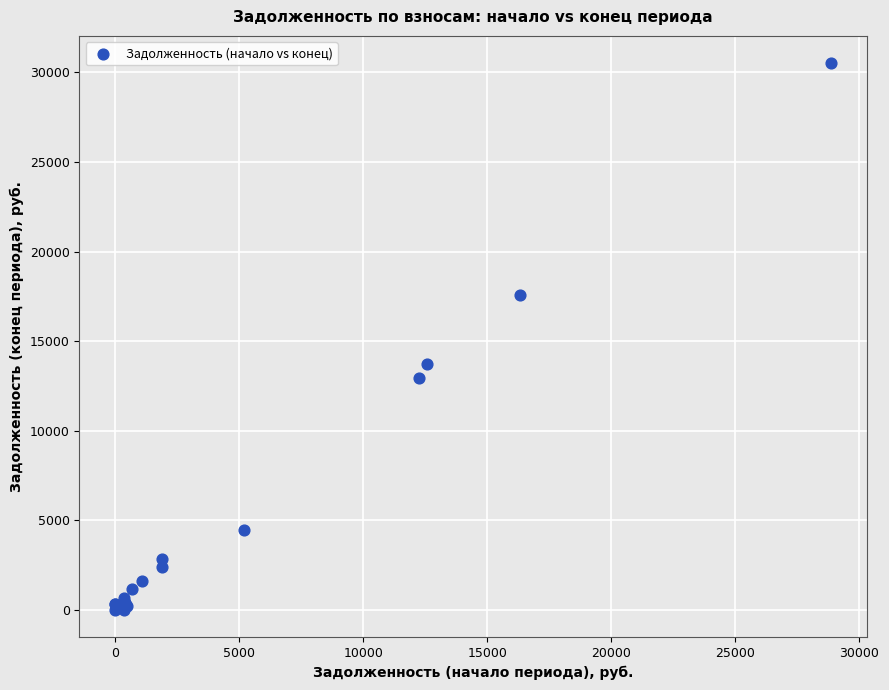

What Y value in the scatter plot is closest to 15256?

13726.7